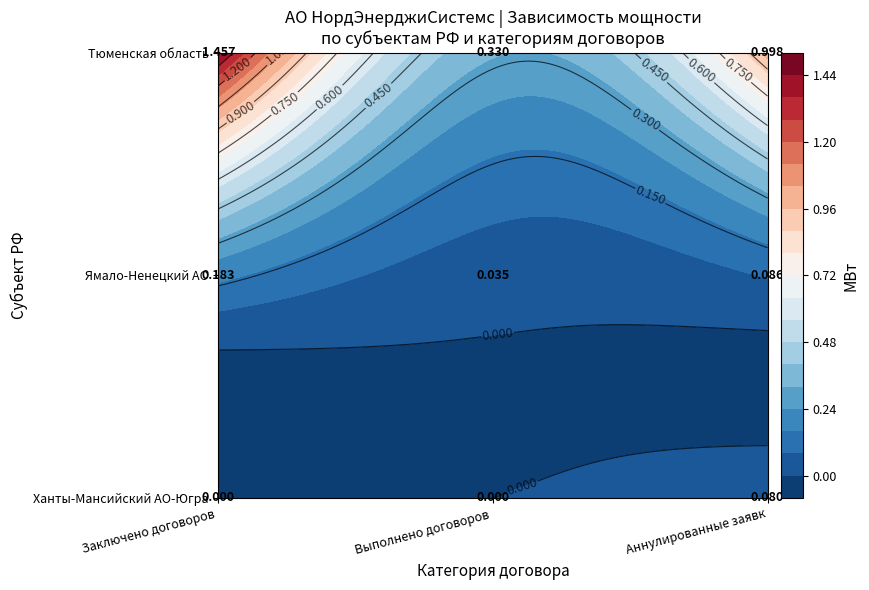

Reading right to left, list all the values displayed in this chart.

Ханты-Мансийский автономный округ-Югра: 0.1	0.0	0.0
Ямало-Ненецкий автономный округ: 0.1	0.0	0.2
Тюменская область: 1.0	0.3	1.5